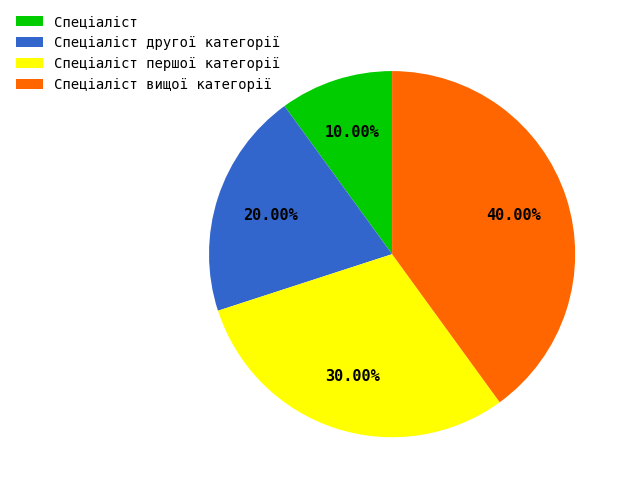

True or false: Спеціаліст вищої категорії accounts for 26% of the total.

False